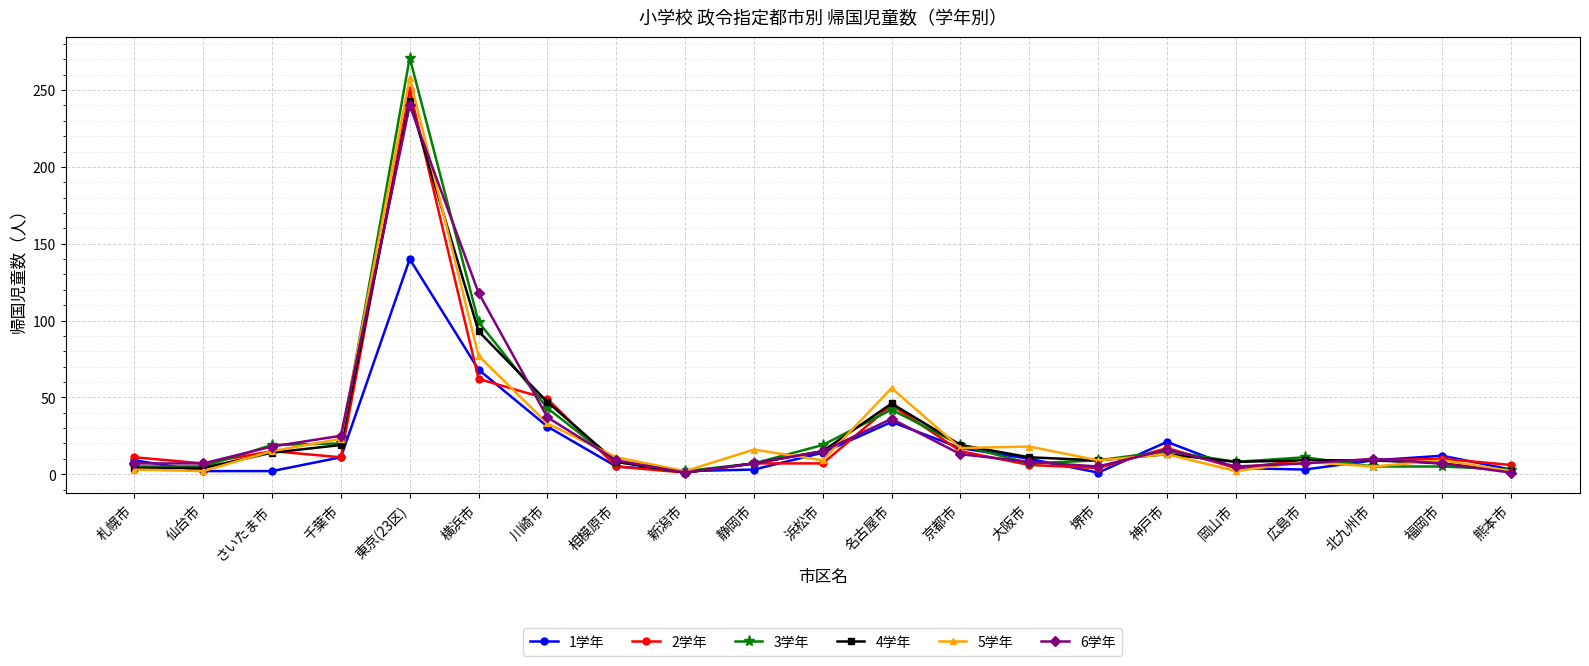

At which category does 5学年 reach its first local peak?

東京(23区)